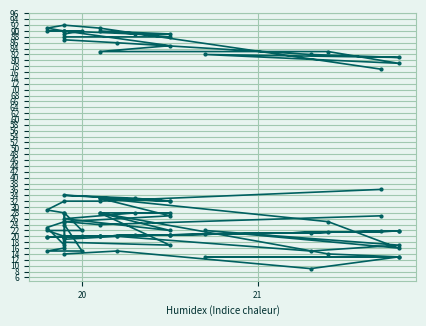

Is this an area chart (filled region under the line)?

No